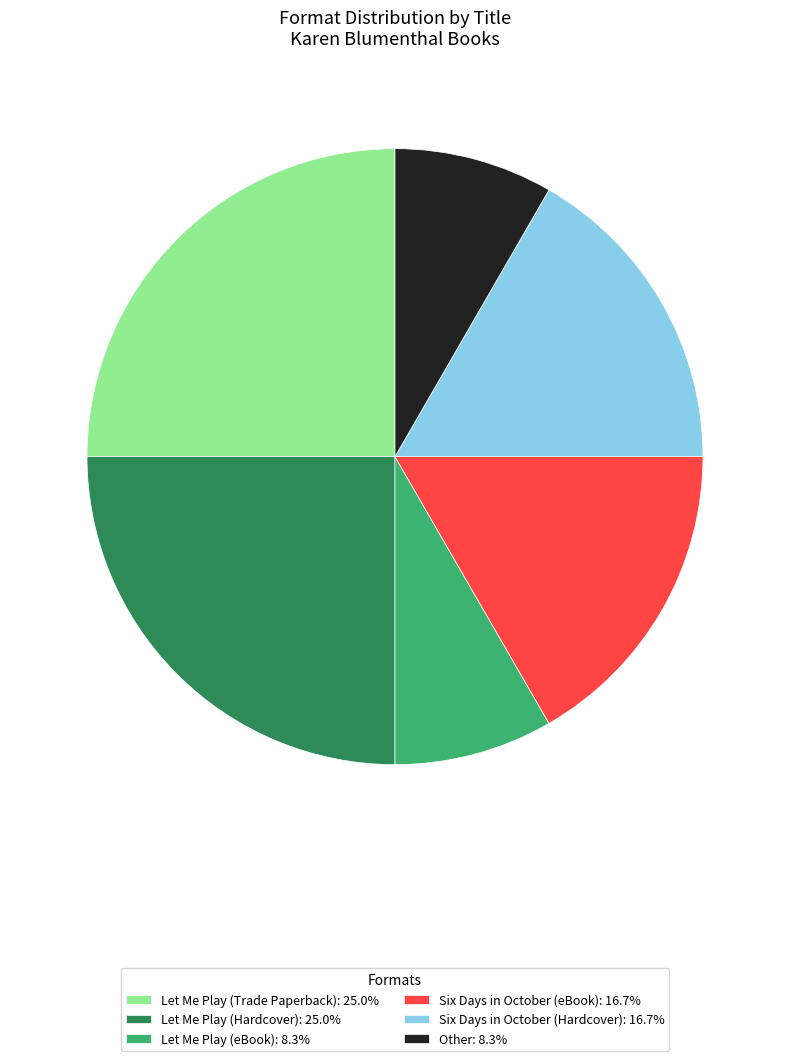

How many slices are in this pie chart?

6